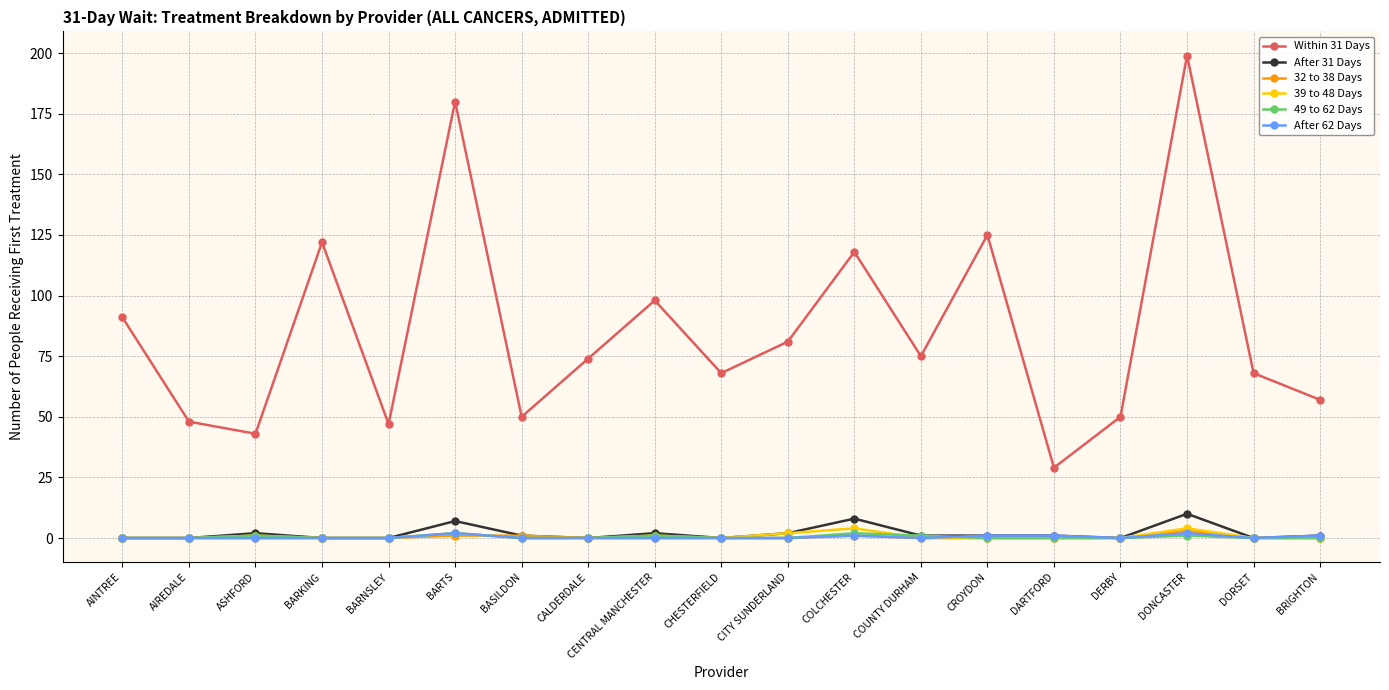

What is the sum of all After 62 Days values?

8